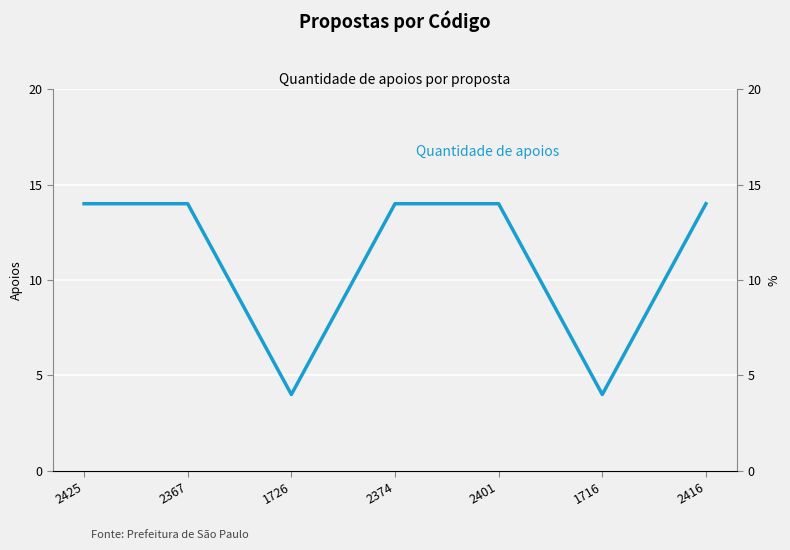

How many categories are shown in the chart?

7